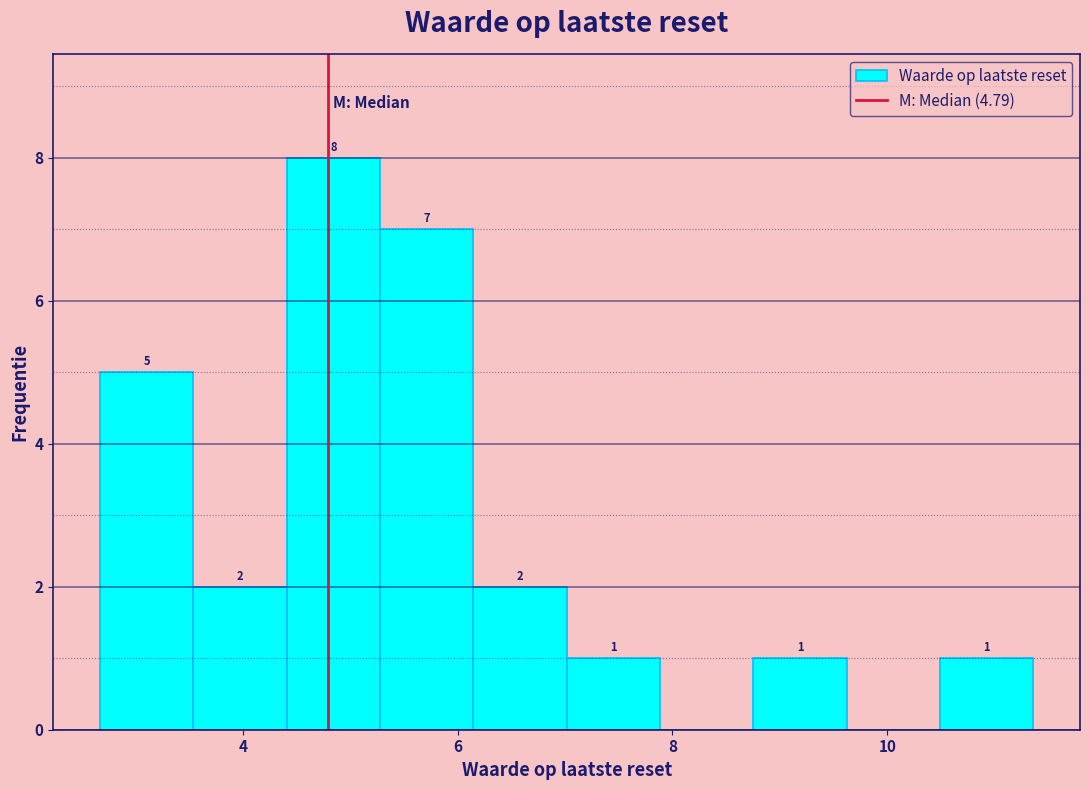

Over which range of the x-axis is the bar tallest?

4.4 to 5.2